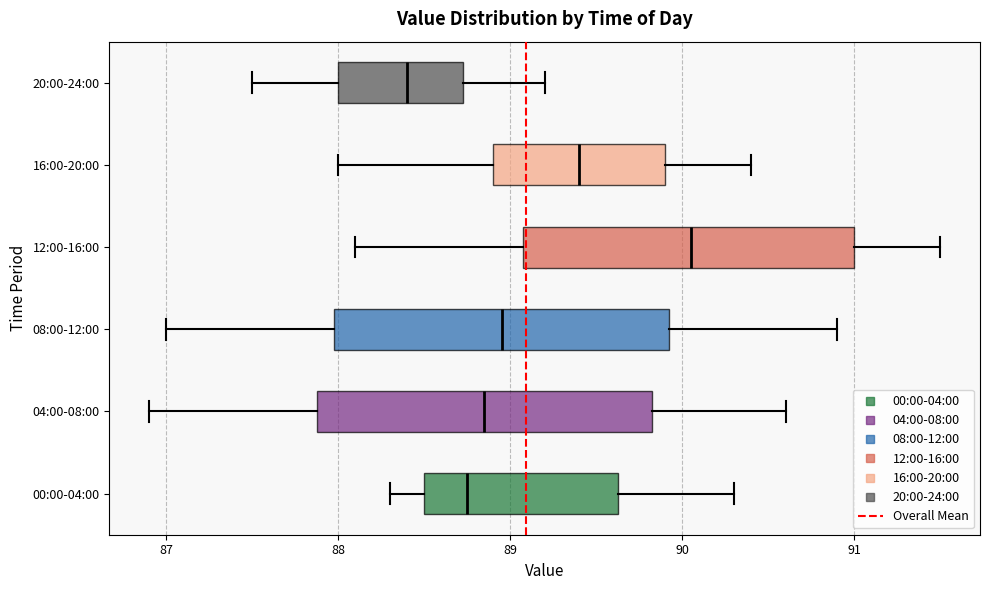

Which box has the furthest to the left median line?

20:00-24:00